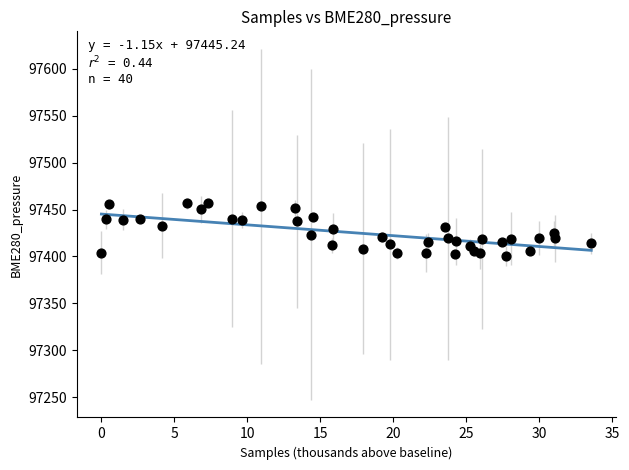

What is the range of X values (max minus min)?

33.6